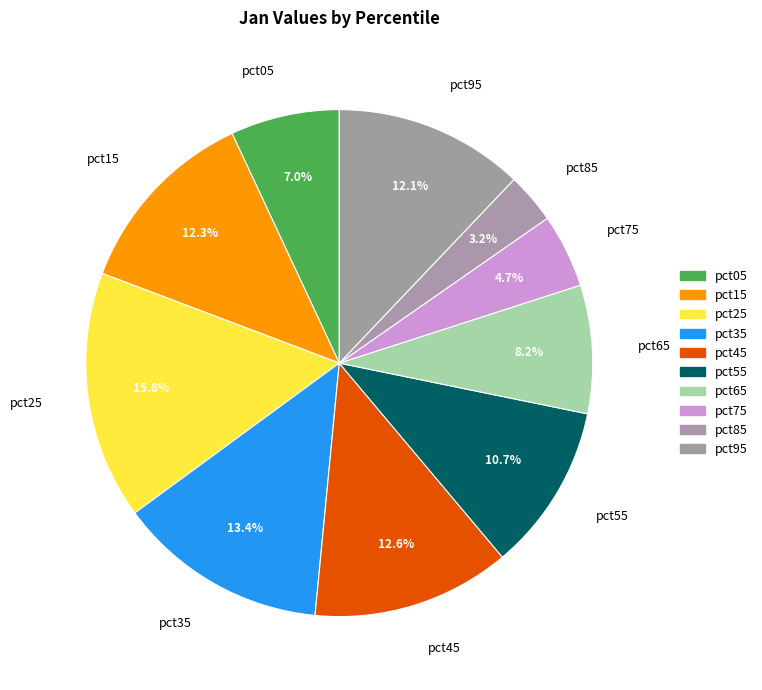

True or false: pct45 accounts for 2% of the total.

False